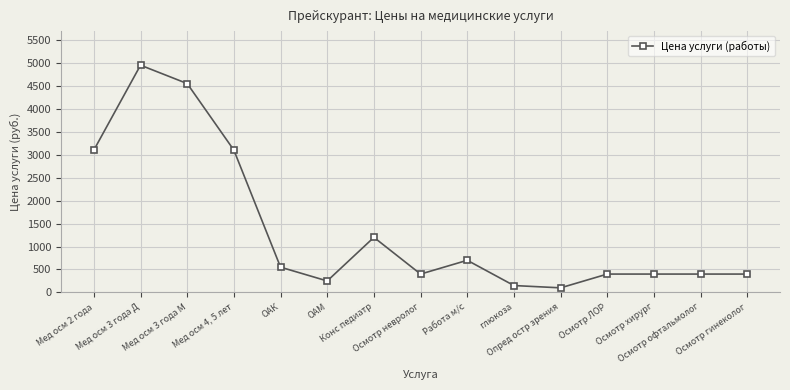

The chart shows a value of 250 at ОАМ. True or false?

True